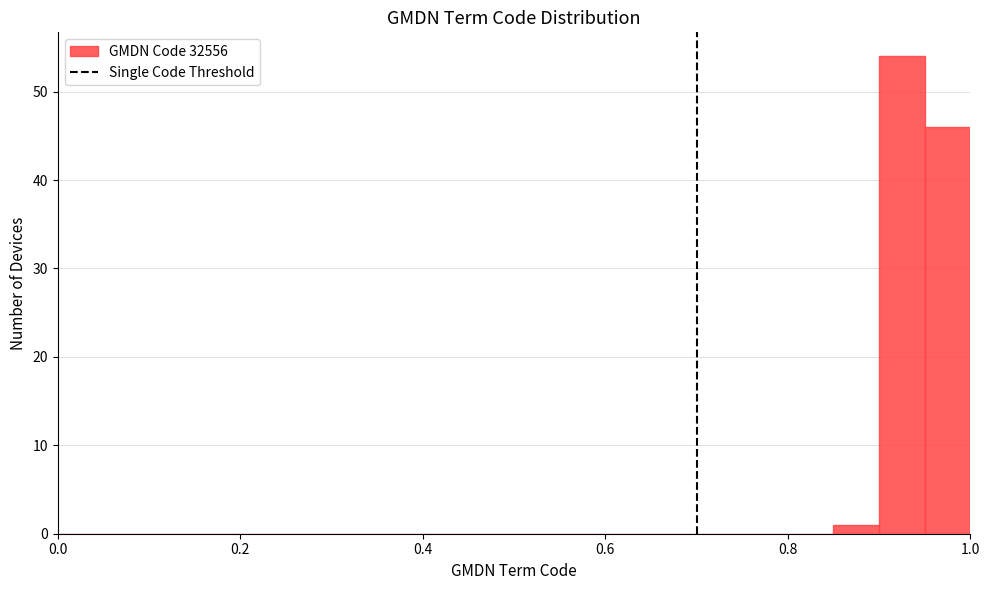

Around what value on the x-axis is the tallest bar? Give the approximate position of its centre, as read against the axis.

0.92